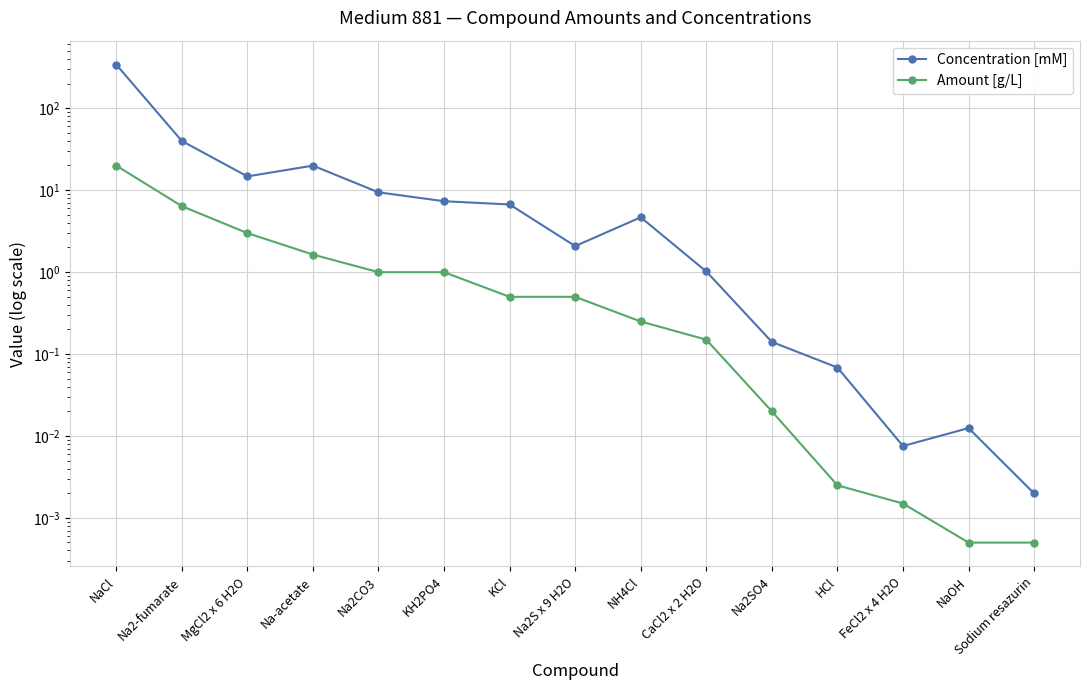

What is the sum of all Amount [g/L] values?

34.4